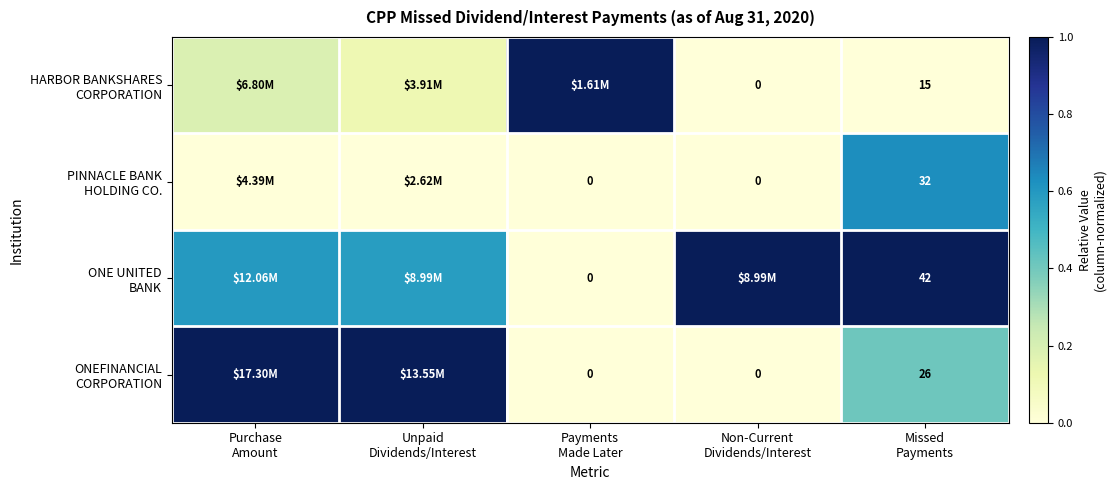

At Unpaid Dividends/Interest, list the series in order from smallest to largest.

PINNACLE BANK HOLDING CO., HARBOR BANKSHARES CORPORATION, ONE UNITED BANK, ONEFINANCIAL CORPORATION